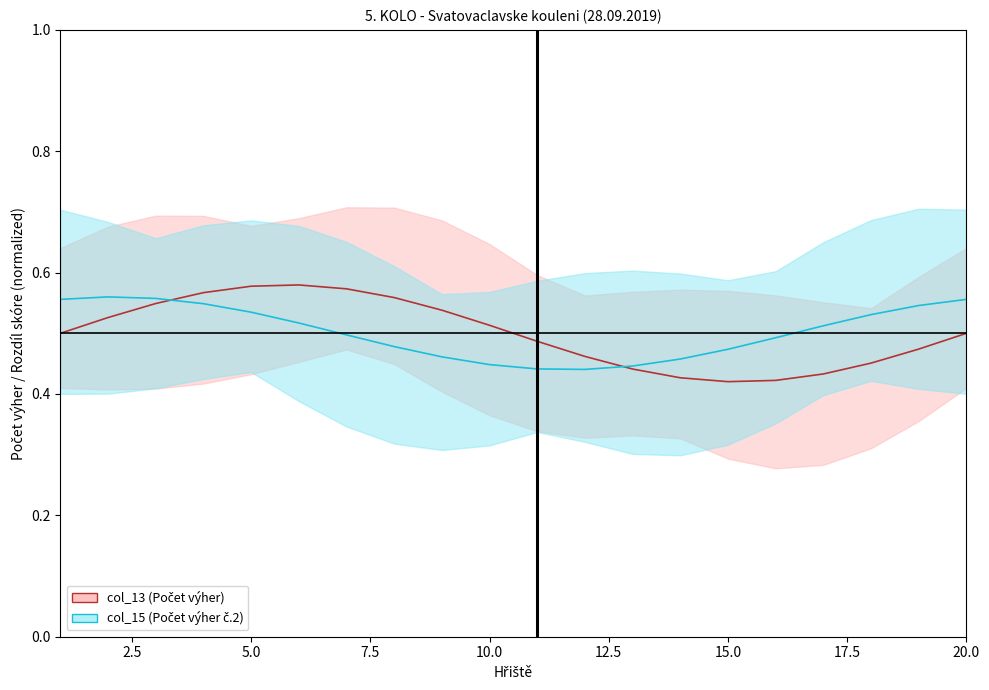

How many data points does each series have?

20